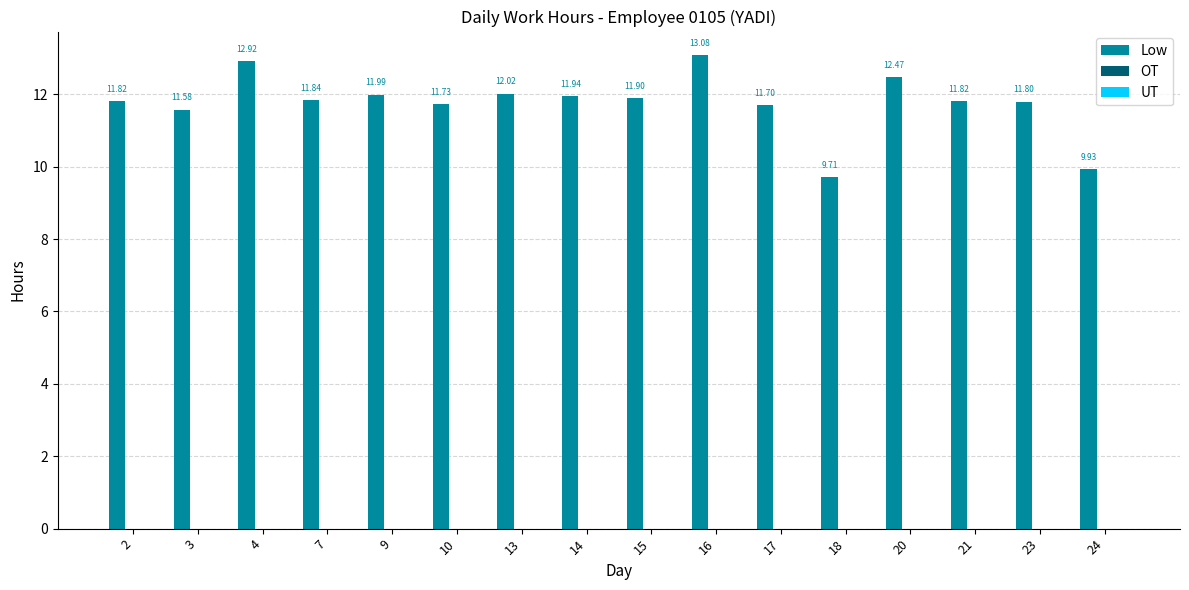

Which has a higher value, 17 or 15?

15